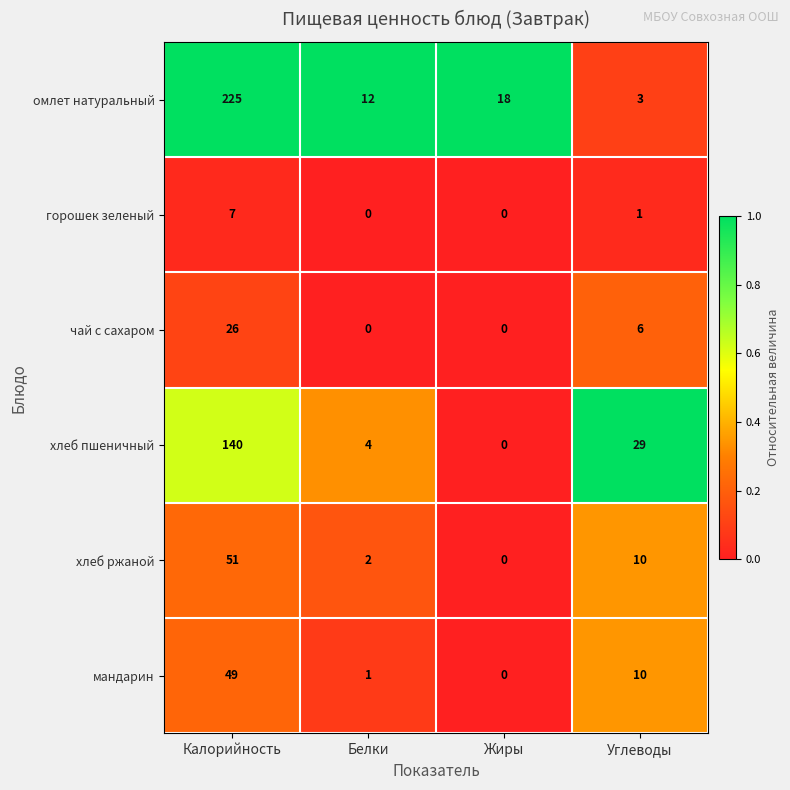

At which label is чай с сахаром closest to 13?

Углеводы